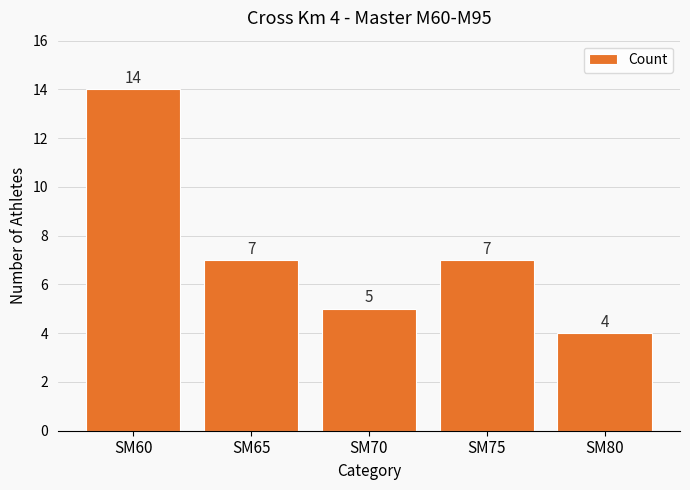

How many data points are less than 7?

2